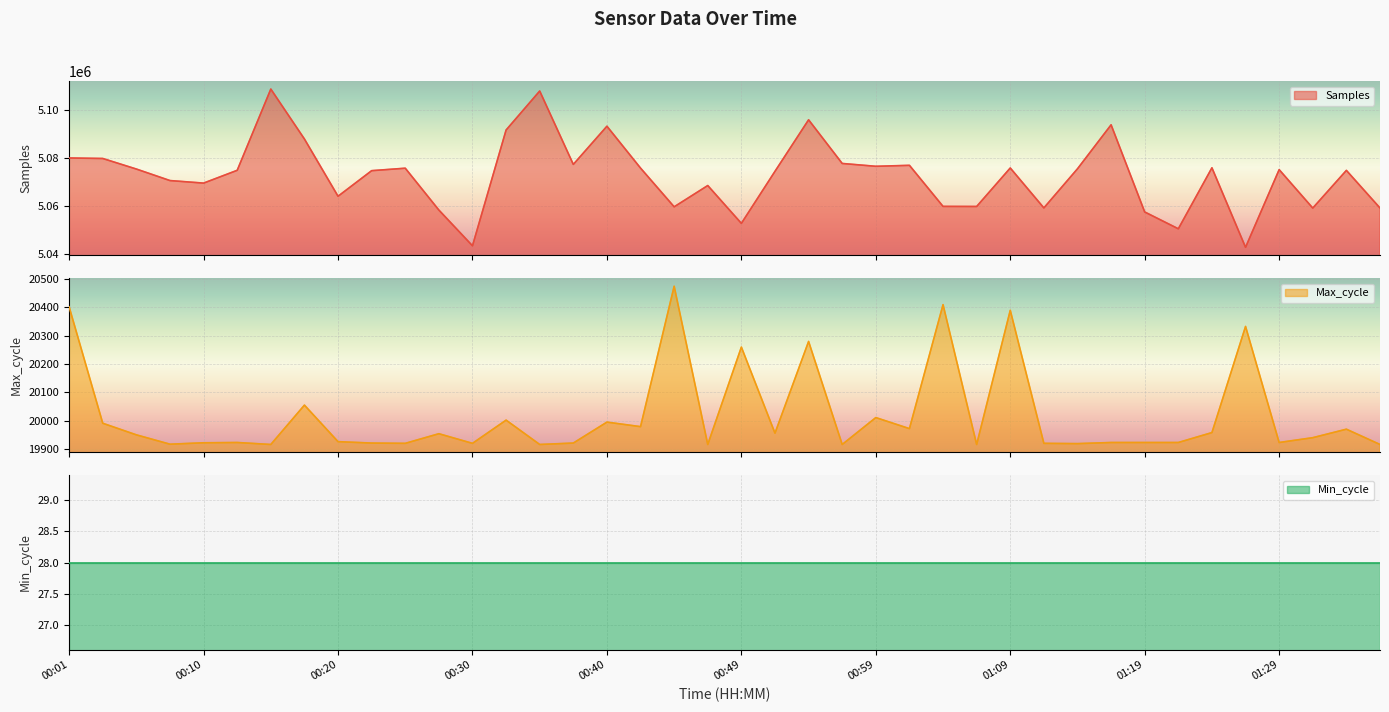

At which label is Samples closest to 5075785?

00:25